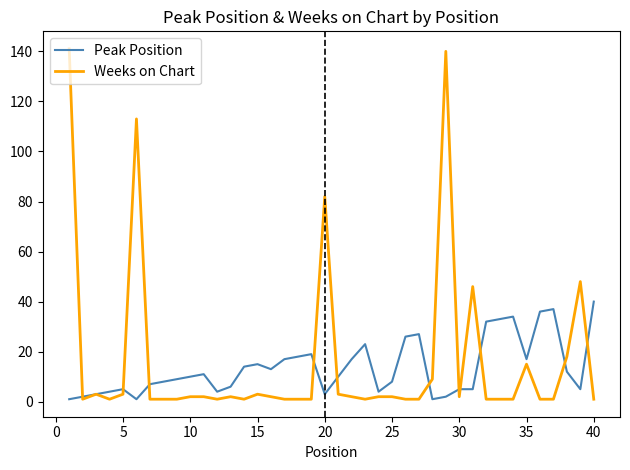

List the series in order of their peak value, lowest first.

Peak Position, Weeks on Chart